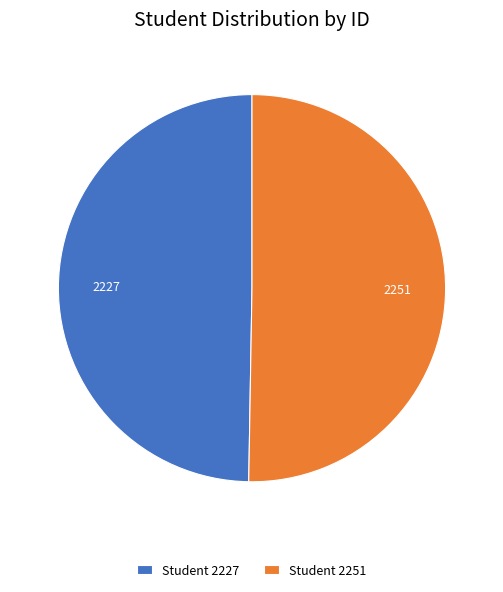

Combined, do Student 2251 and Student 2227 account for over 50%?

Yes